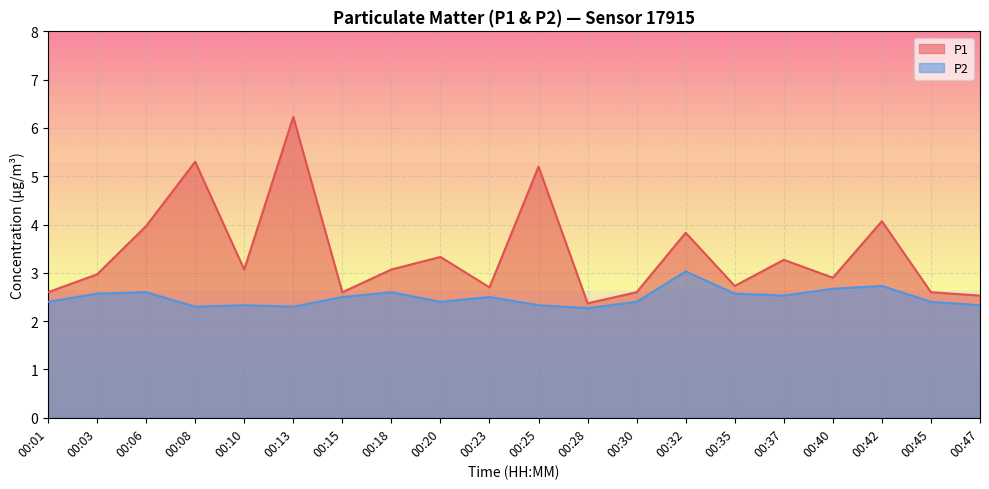

Where is P2 nearest to the value 2?

00:28